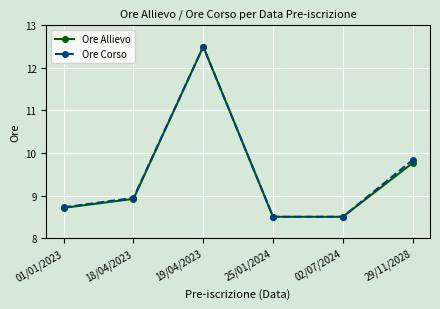

What position from the left is 29/11/2028?

6